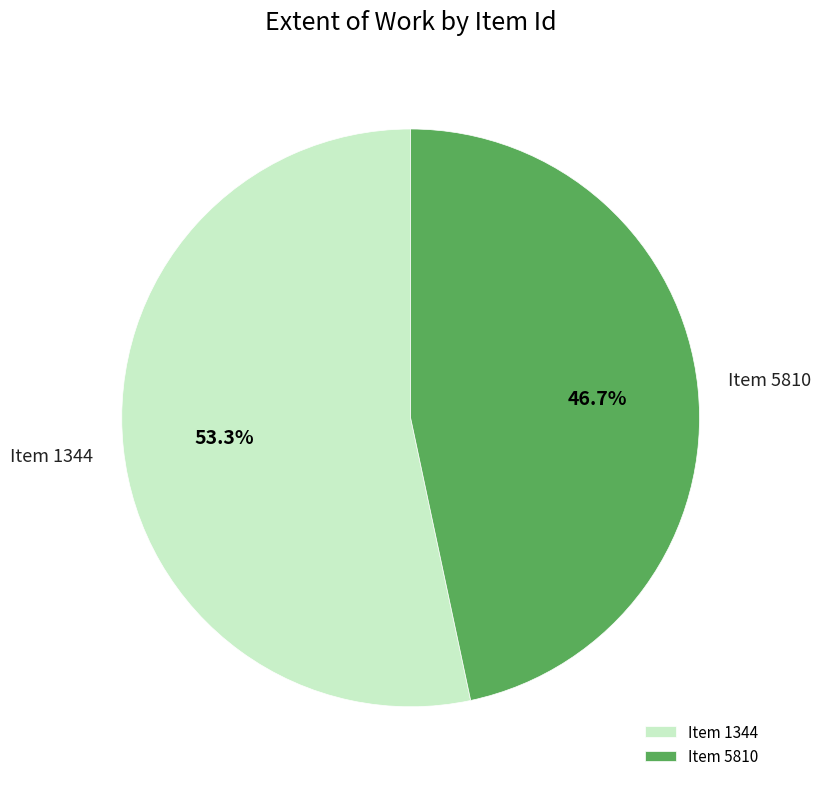

What portion of the pie excludes Item 1344?

46.7%